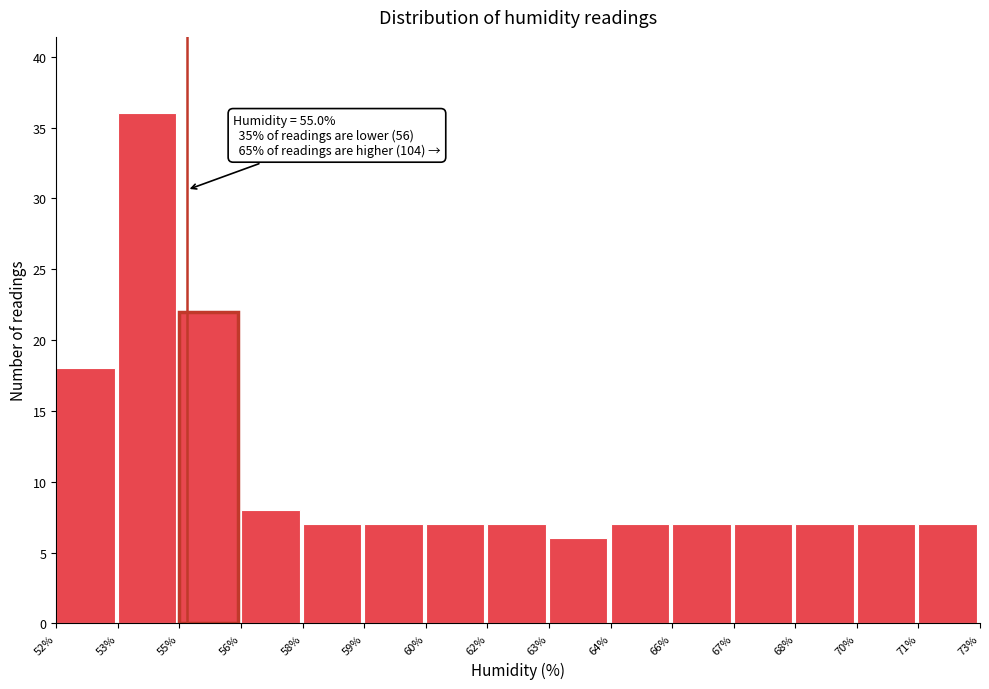

Reading left to right, transcribe all the data shown in this chart.

52%=18	53%=36	55%=22	56%=8	58%=7	59%=7	60%=7	62%=7	63%=6	64%=7	66%=7	67%=7	68%=7	70%=7	71%=7